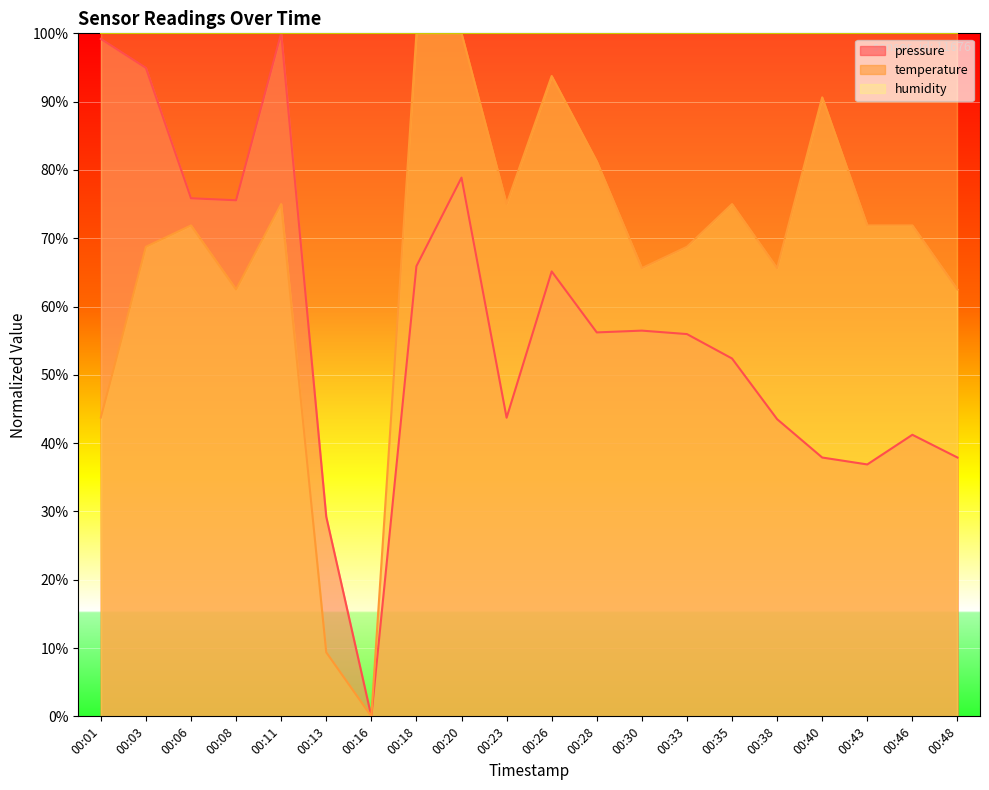

Rank the series by their average value, from lowest to highest.

pressure, temperature, humidity